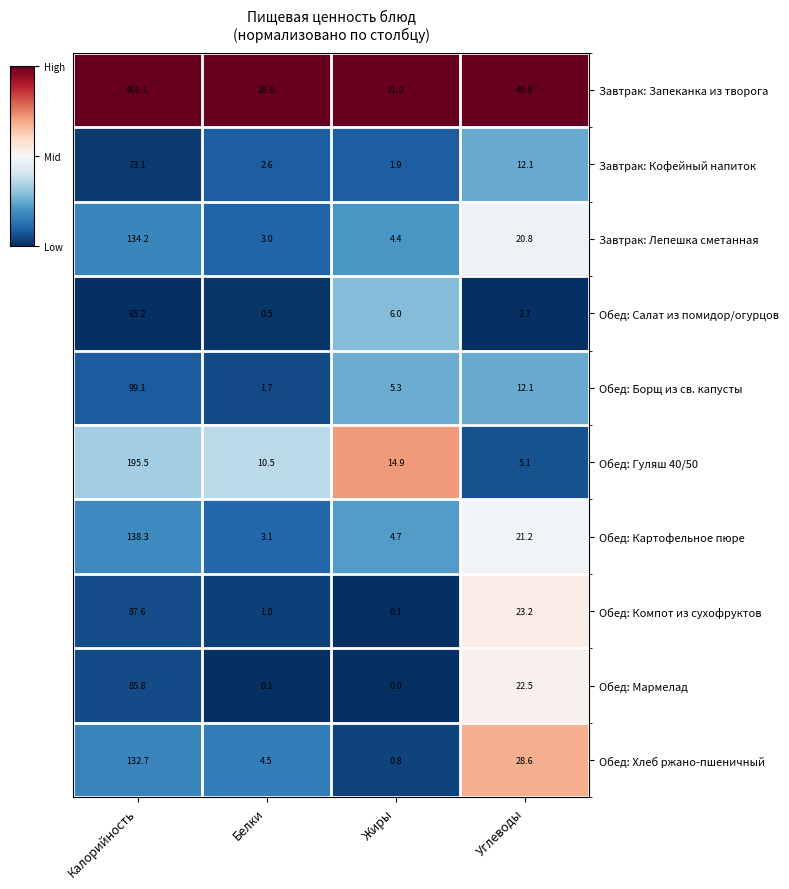

Which series has the widest spread of values?

Завтрак: Запеканка из творога